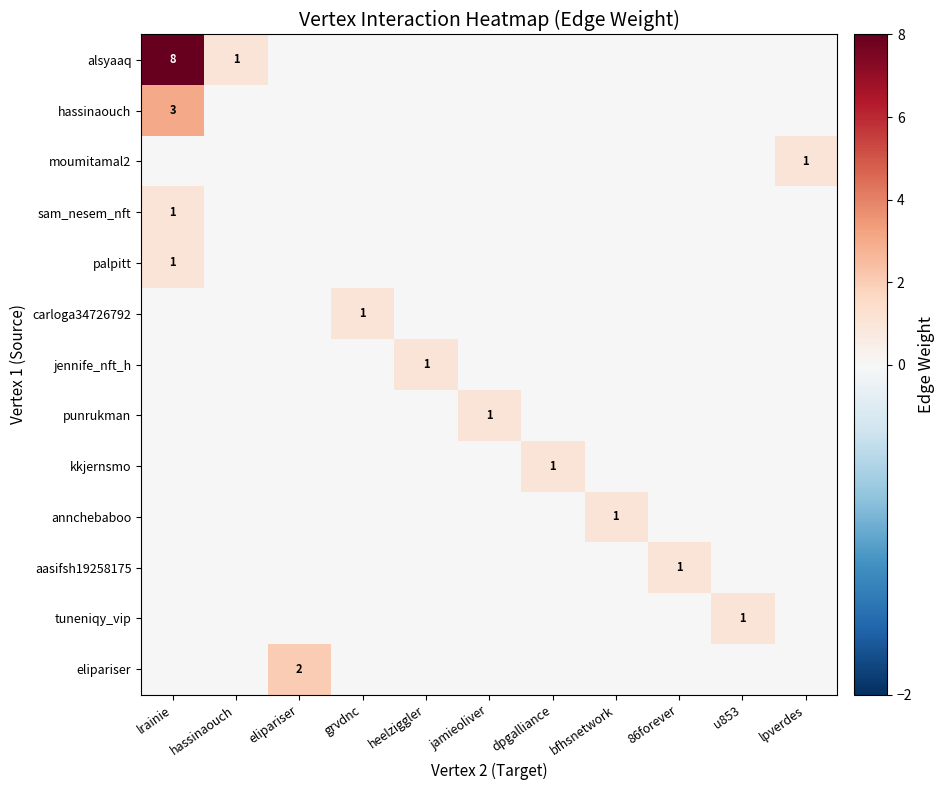

True or false: palpitt has a value of 0 at lrainie.

False